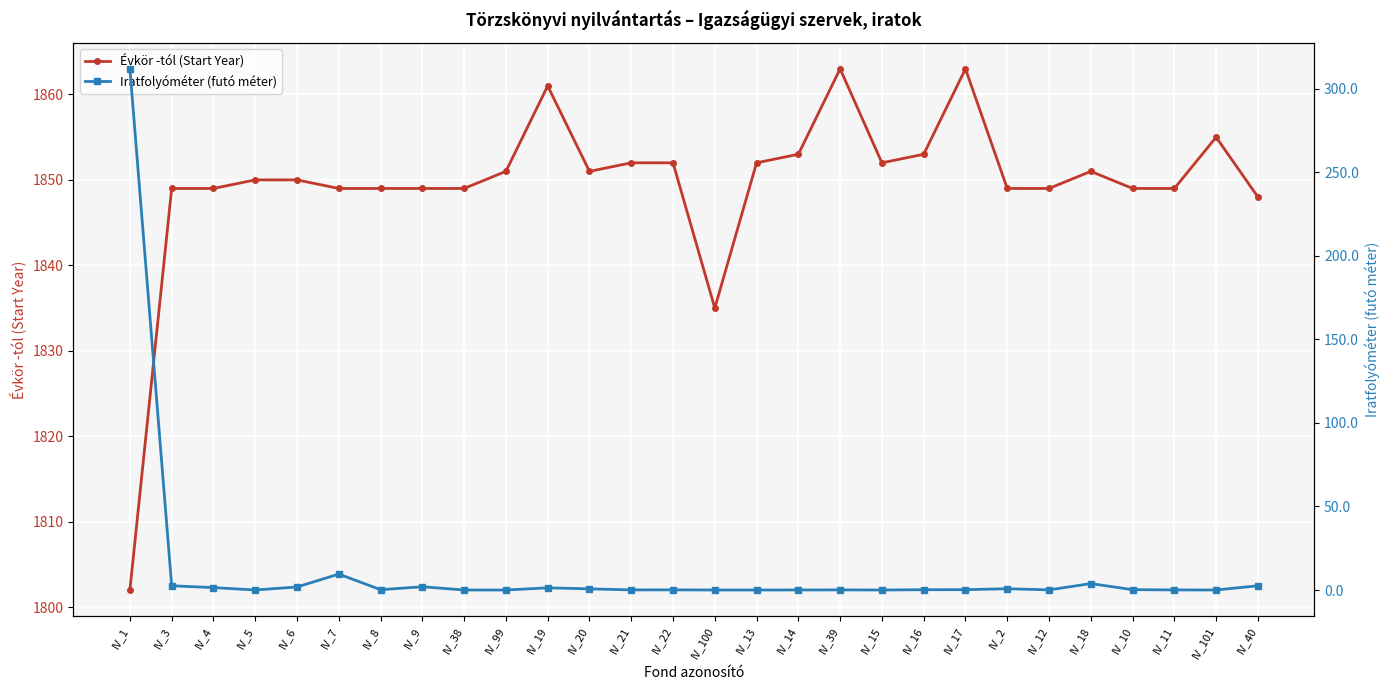

Which category has the highest value across all series?

IV_39